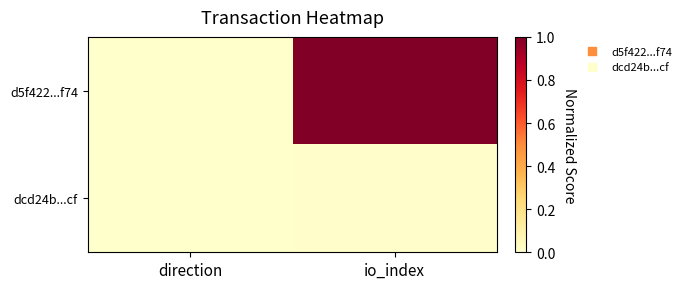

What is the difference between the highest and lowest values at io_index?

1.0